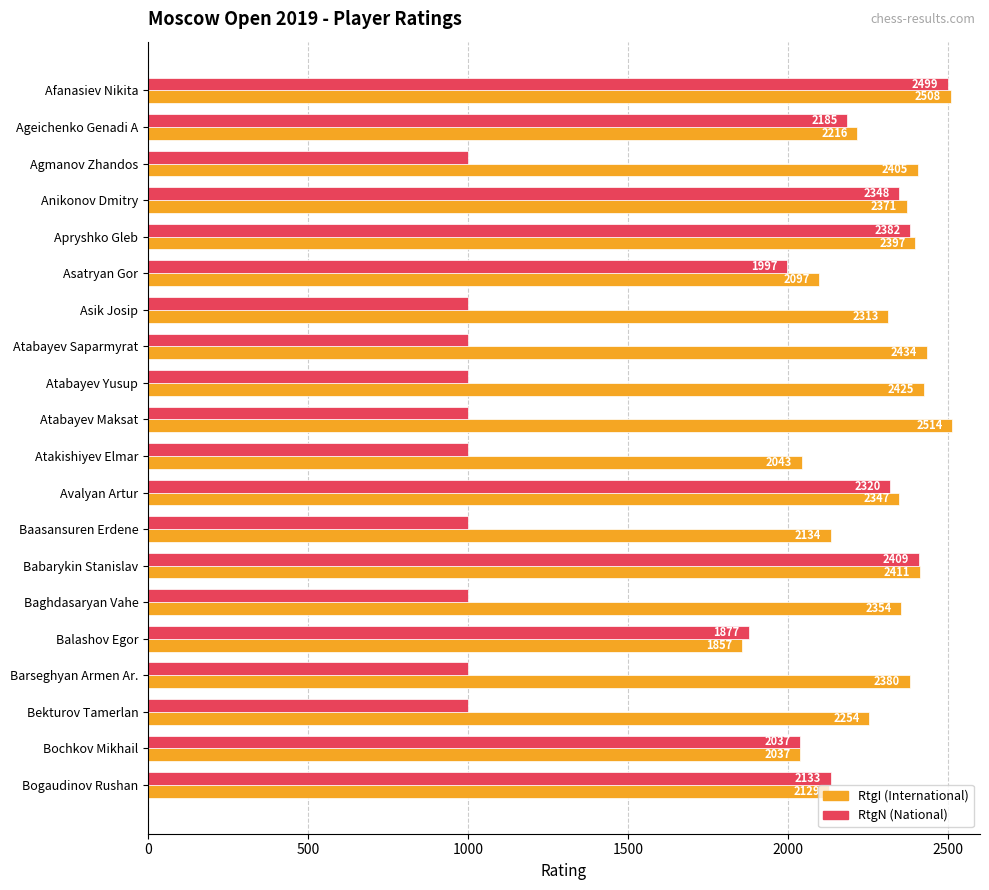

What is the difference between the highest and lowest values at Afanasiev Nikita?

9